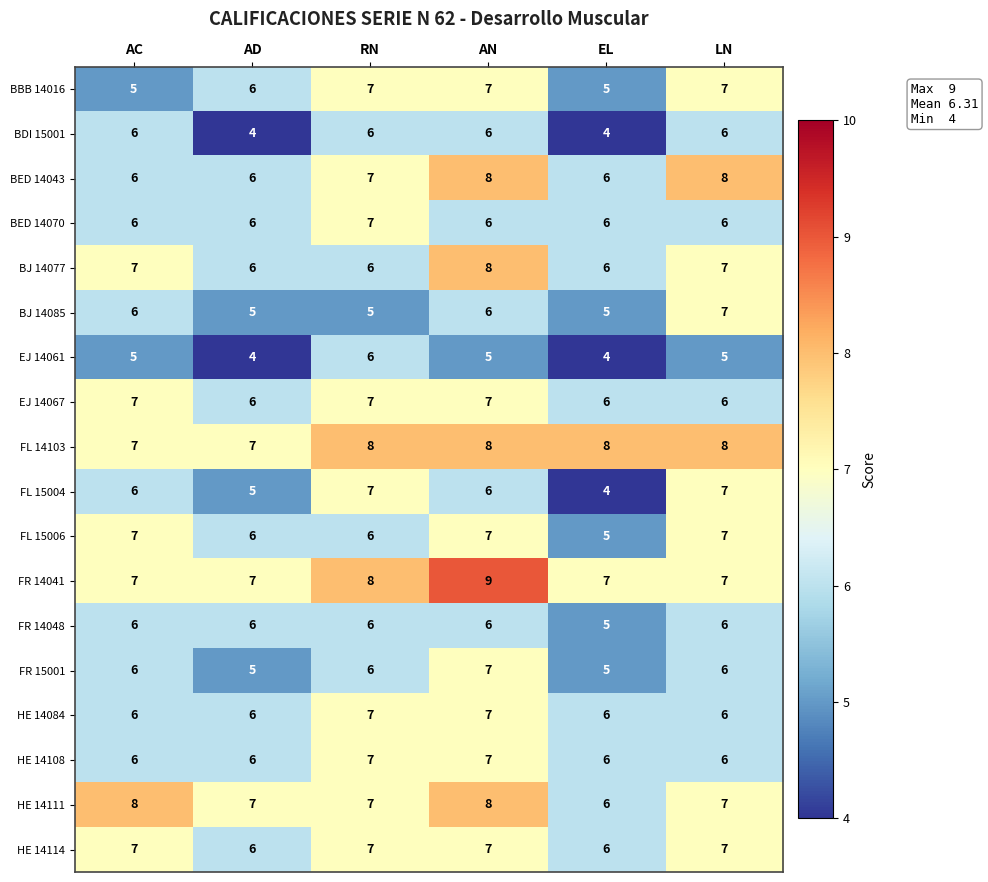

Which category has the lowest value in the FR 14048 series?

EL